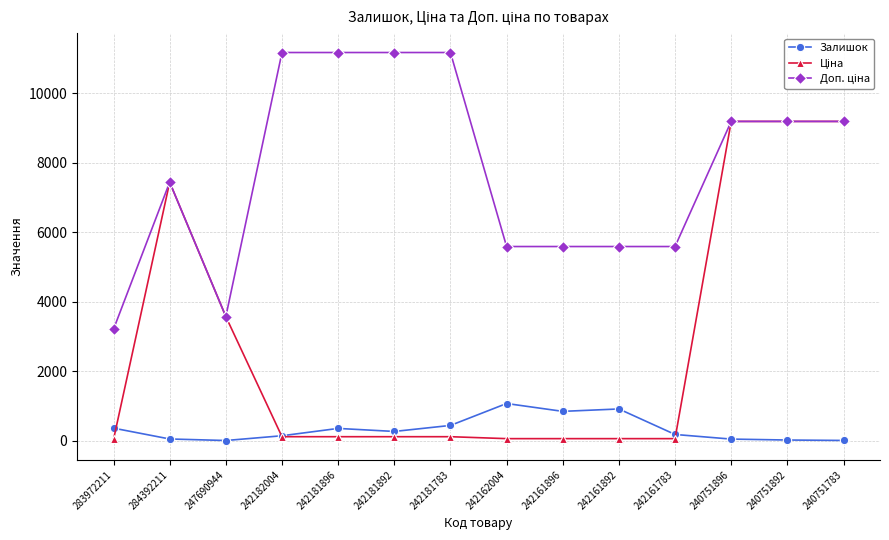

At how many categories does at least one series exceed 2566?

14